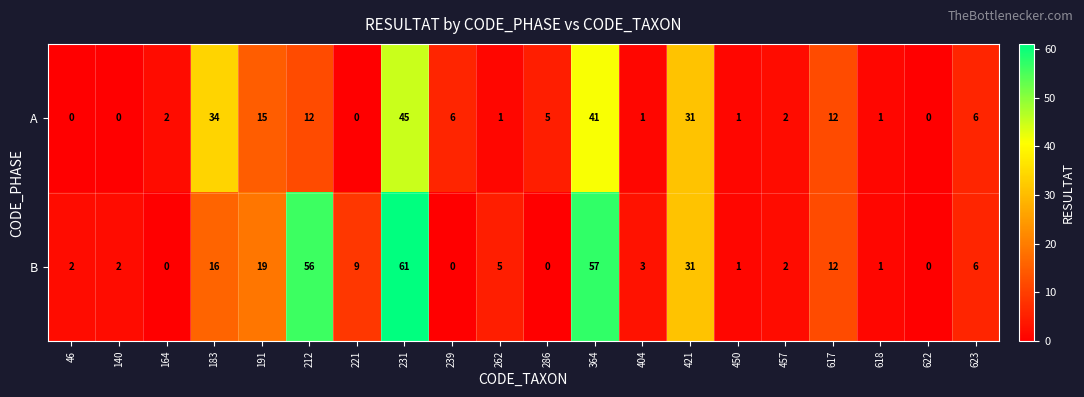

Which category has the highest value in the B series?

231